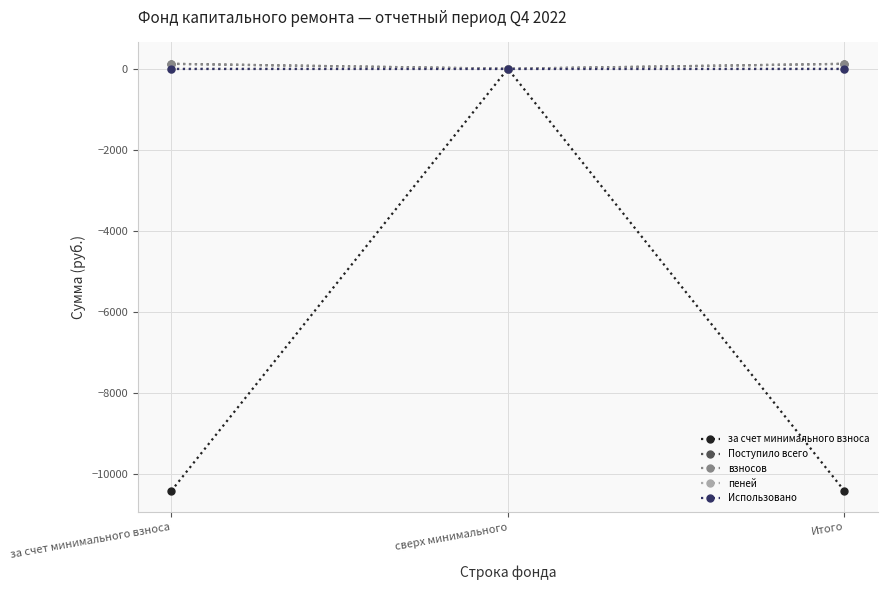

Is it true that Использовано equals 0.0 at за счет минимального взноса?

True